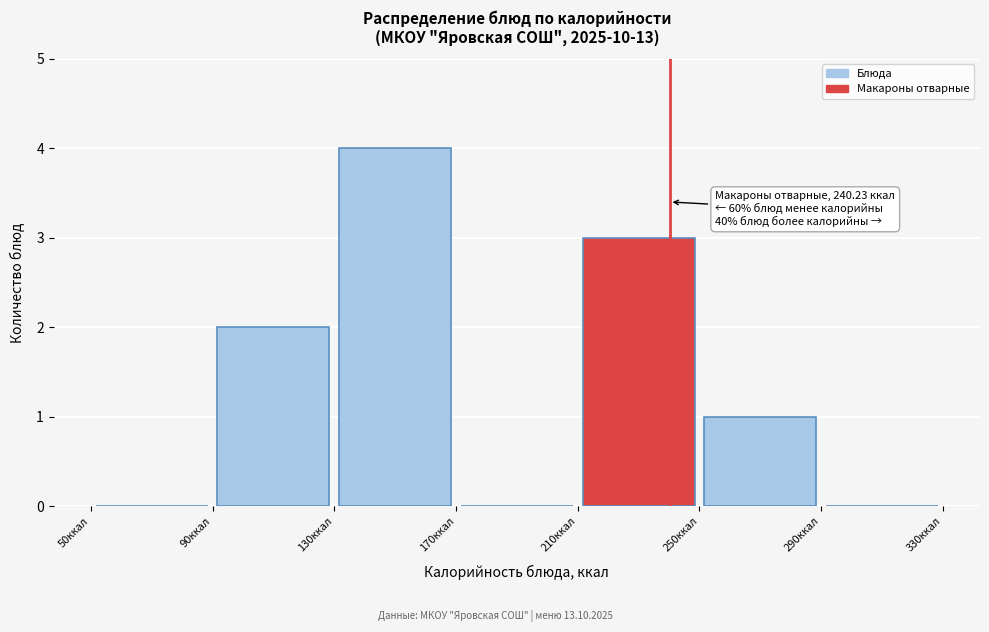

Over which range of the x-axis is the bar tallest?

130 to 170